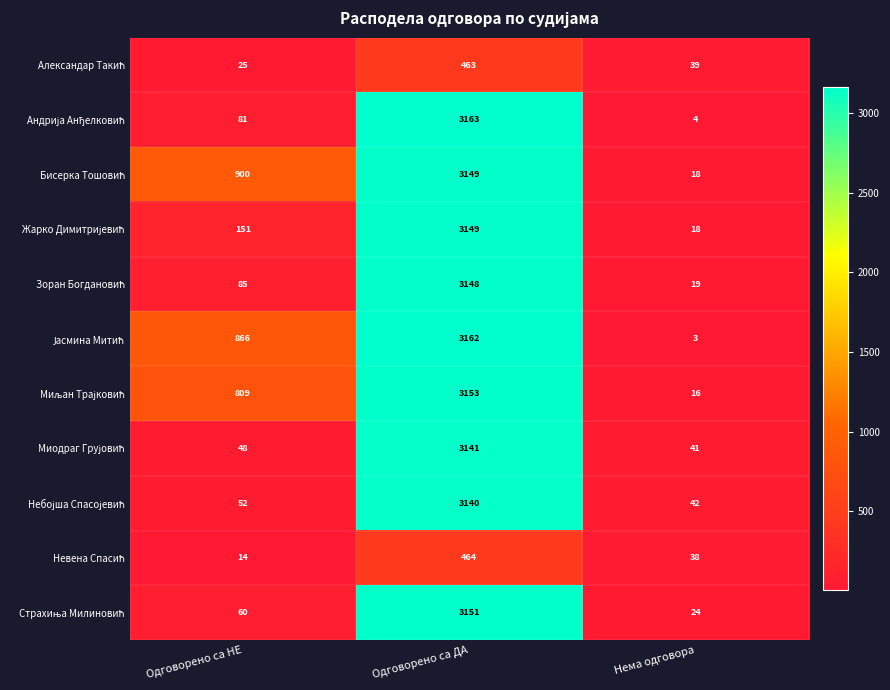

What is the smallest value displayed?

3